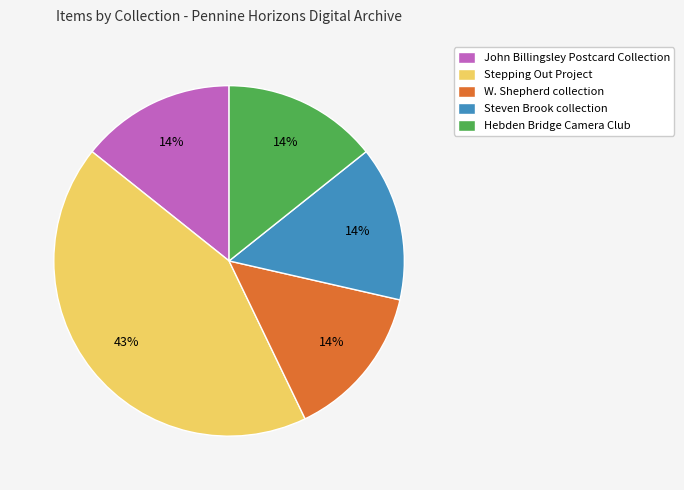

To the nearest percent, what is the average slice percentage?

20%